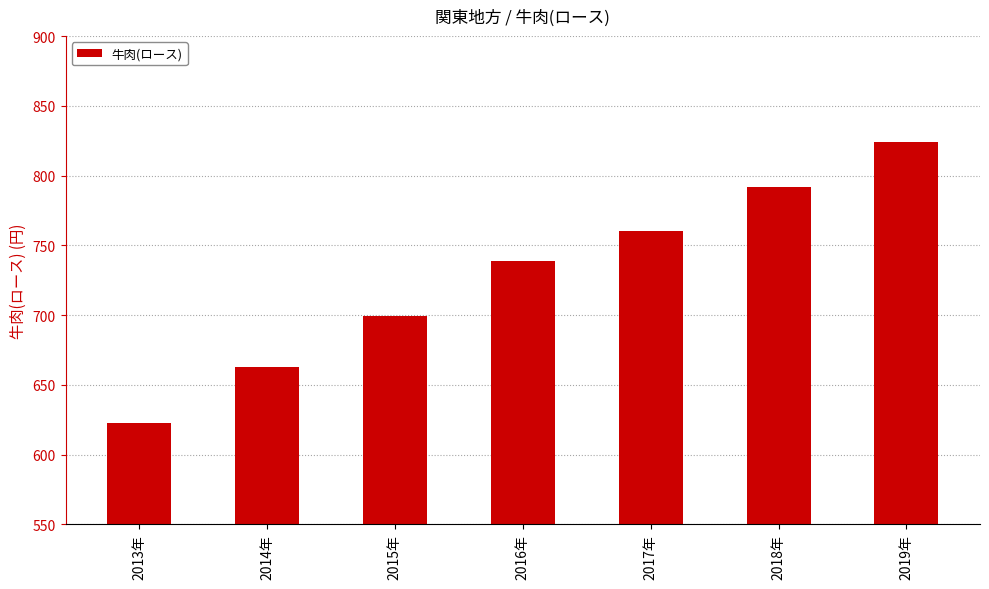

Rank the categories by value from highest to lowest.

2019年, 2018年, 2017年, 2016年, 2015年, 2014年, 2013年